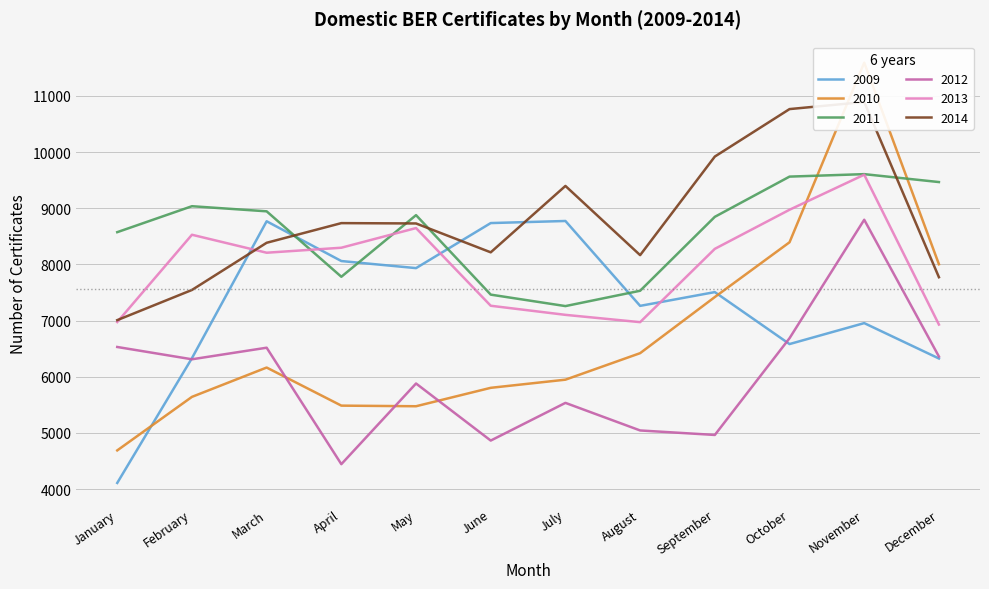

Which label corresponds to the smallest value in the chart?

January